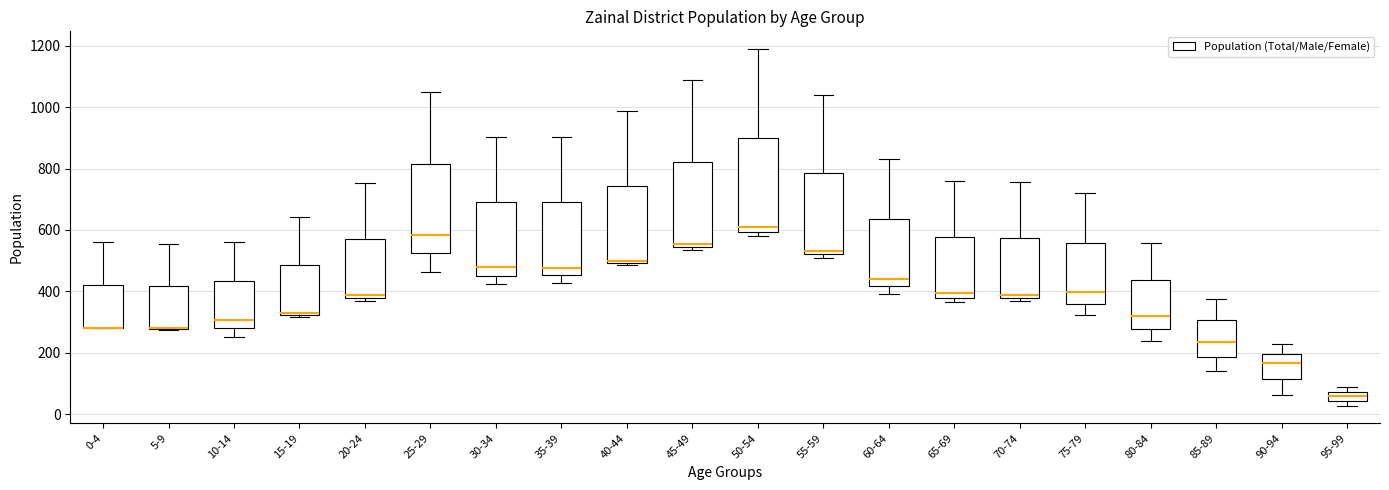

Where is the upper edge of the box for 60-64 on the y-axis? The values are not printed on the chart, so give them approximately, as read against the axis.

640